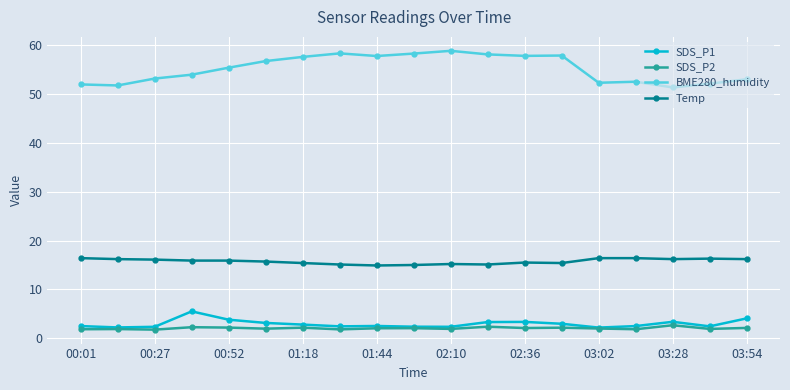

At how many categories does at least one series exceed 57?

8